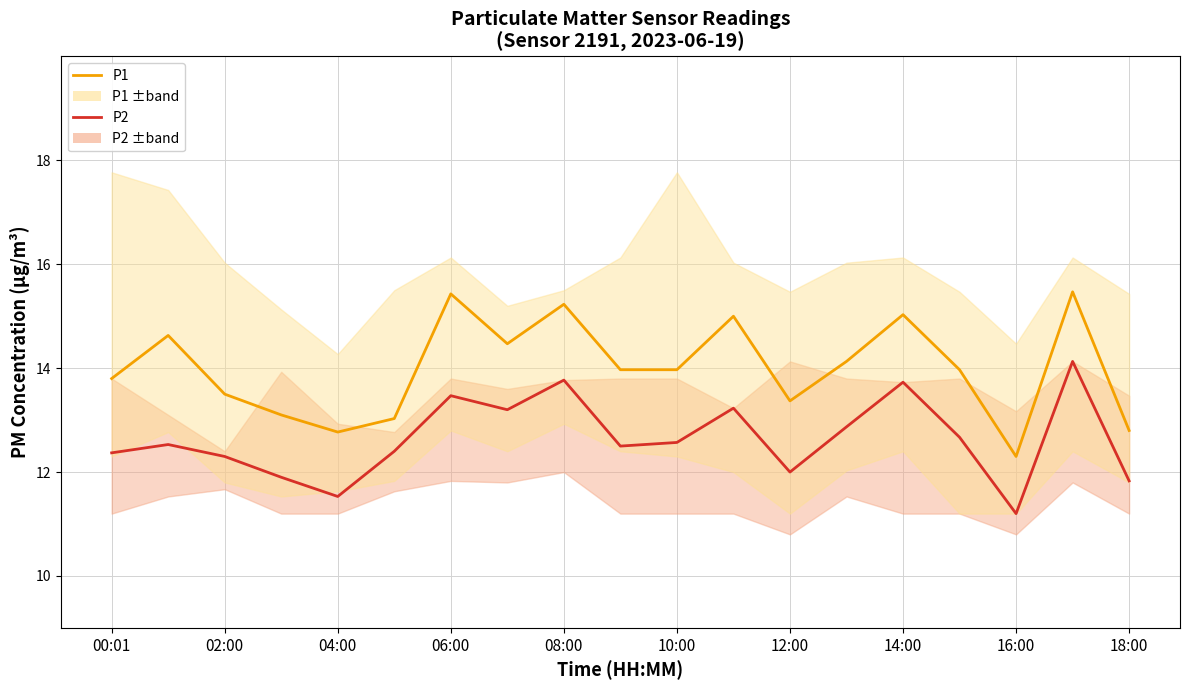

What is the sum of all P1 values?

266.0